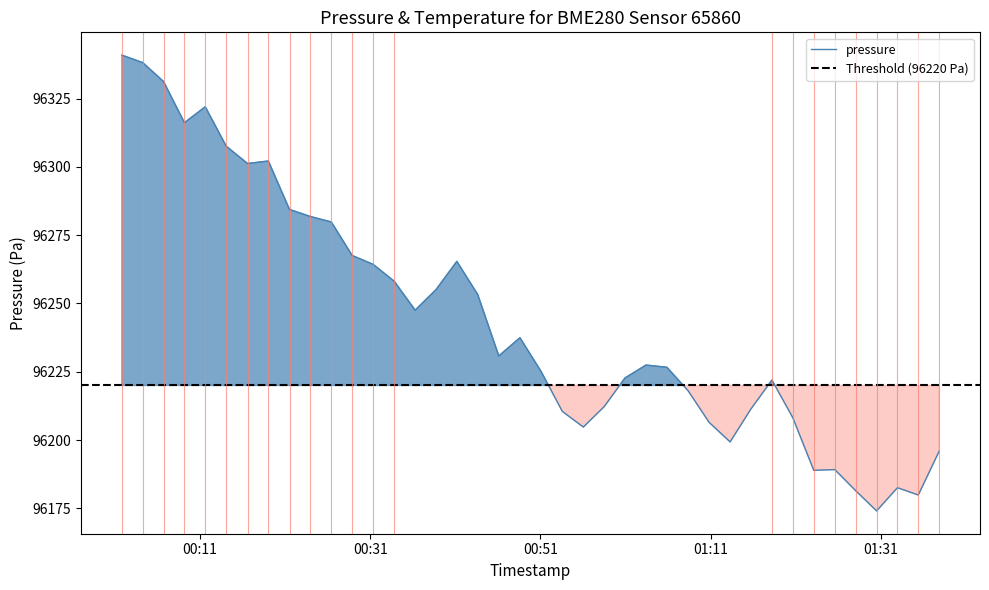

Between 2023-11-19T00:33:50 and 2023-11-19T00:38:44, which is larger?

2023-11-19T00:33:50